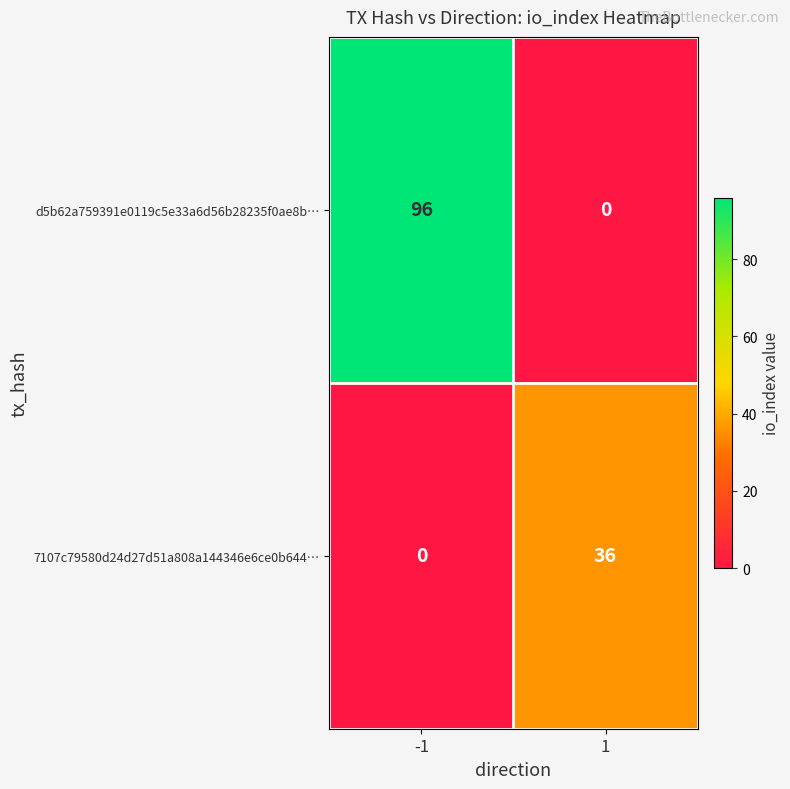

What is the difference between the 7107c79580d24d27d51a808a144346e6ce0b644… values at 1 and -1?

36